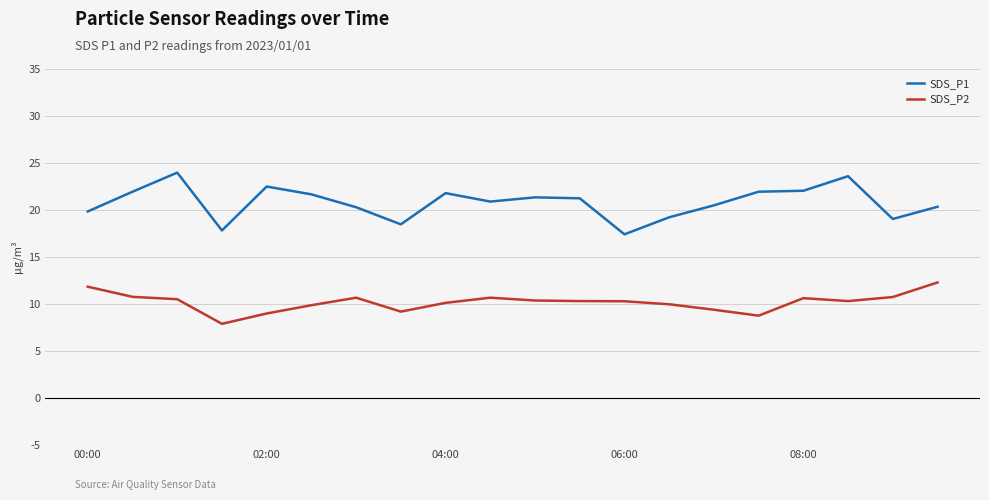

What is the difference between the maximum and minimum values in the SDS_P1 series?

6.6